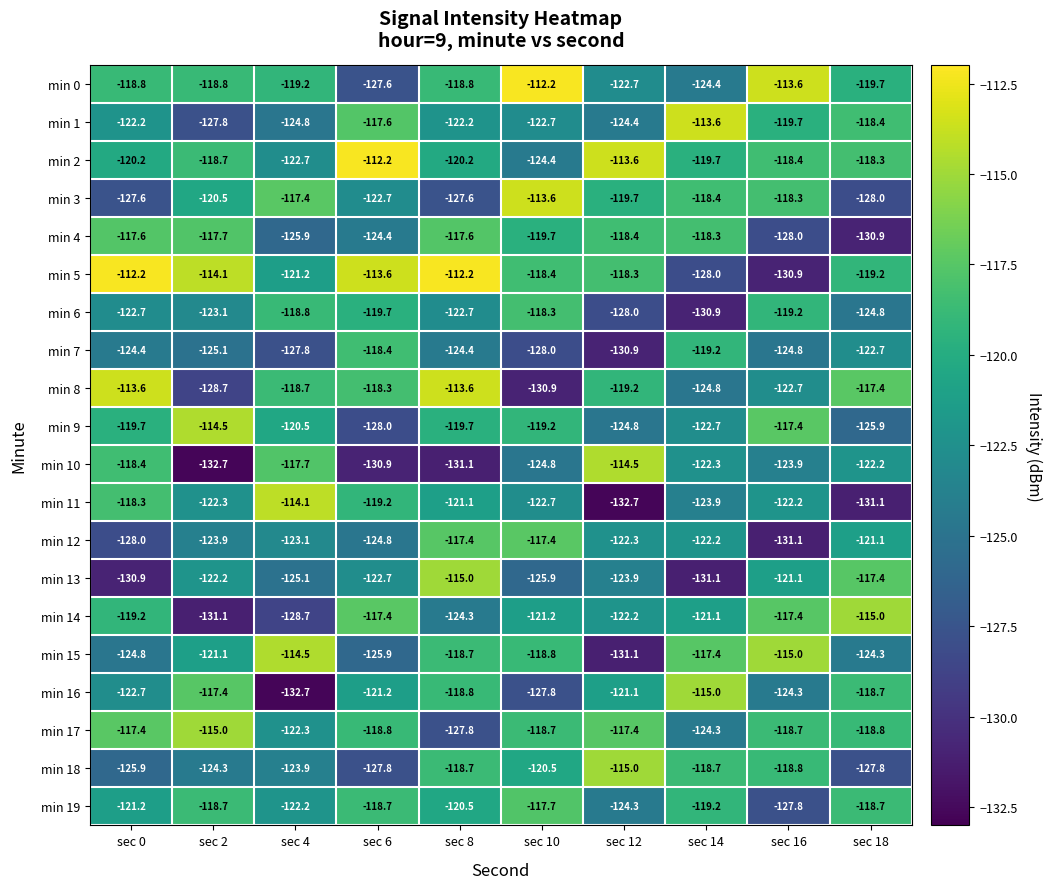

Which category has the lowest value in the min 10 series?

sec 2